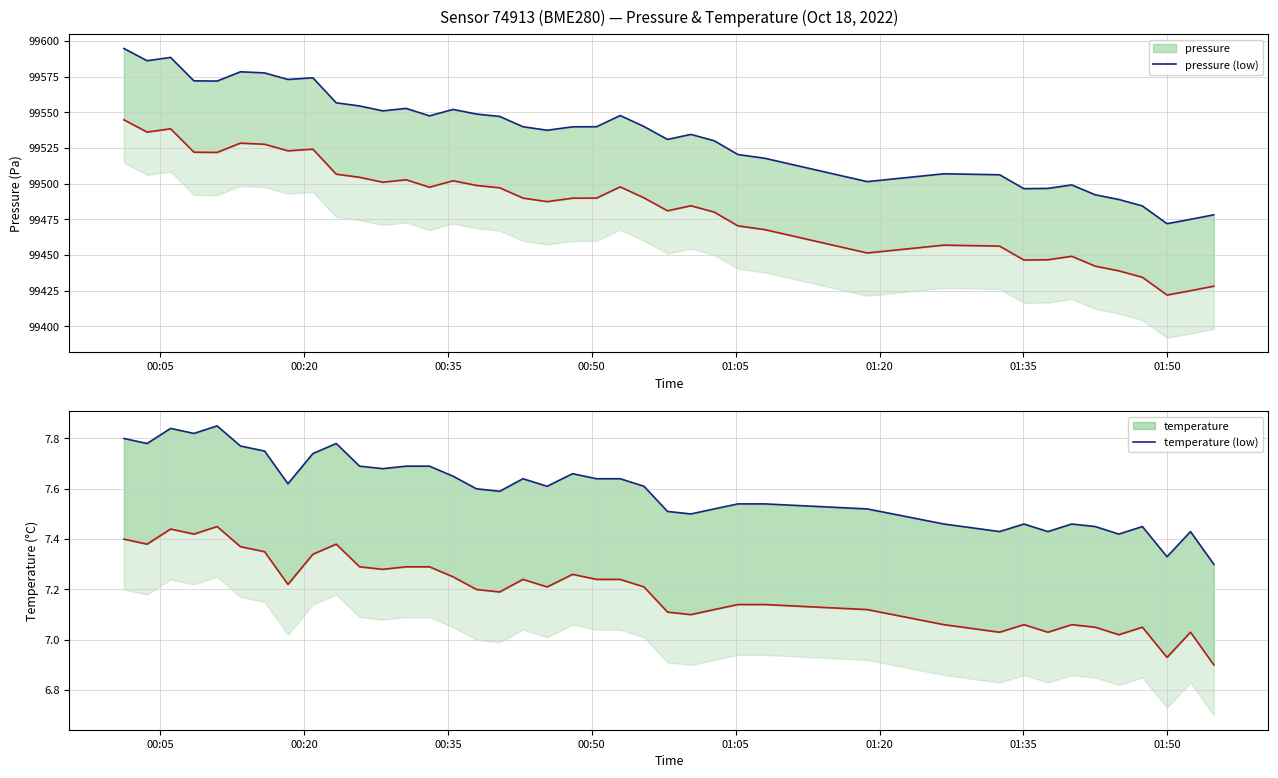

Which series has the largest total across all categories?

pressure